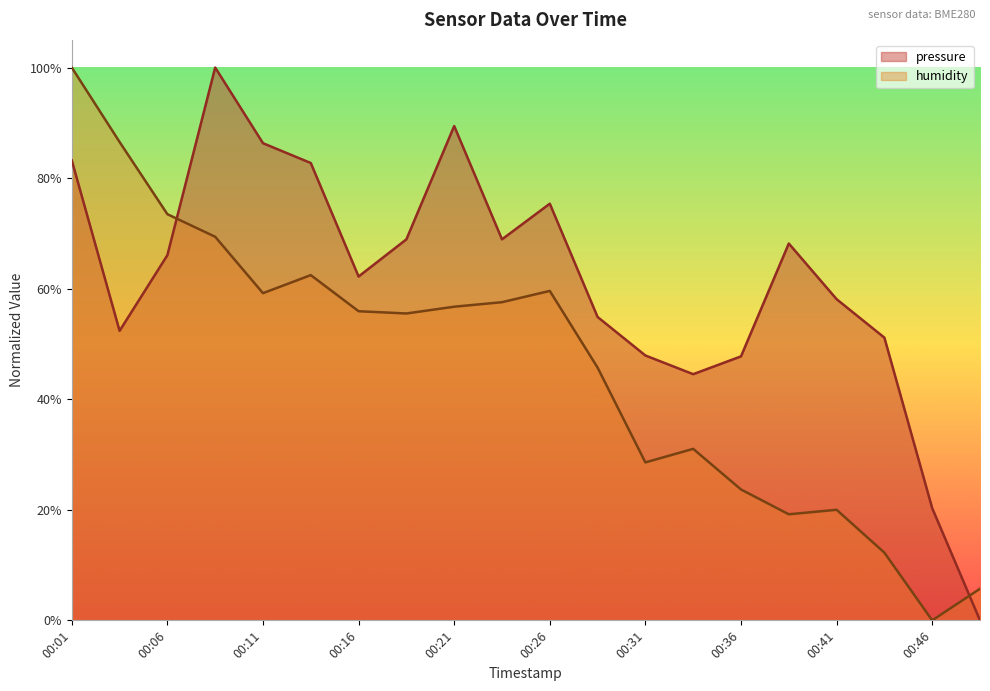

True or false: pressure has more than 0 points higher than both neighbors.

True